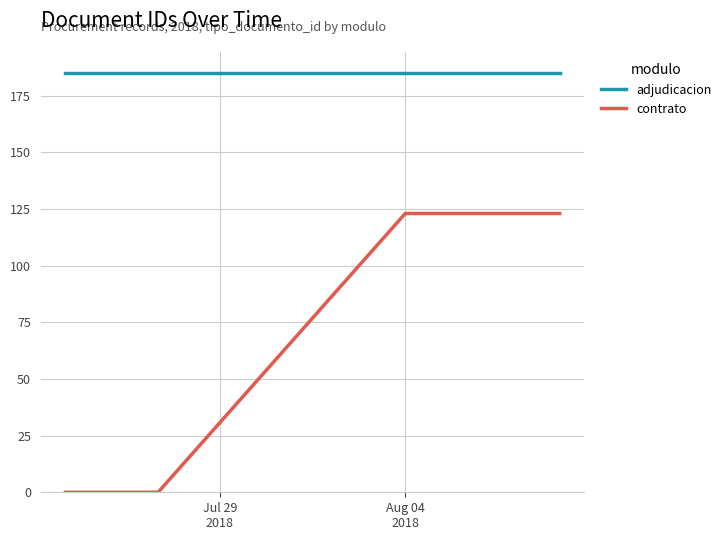

What are all the series names shown in the legend?

adjudicacion, contrato